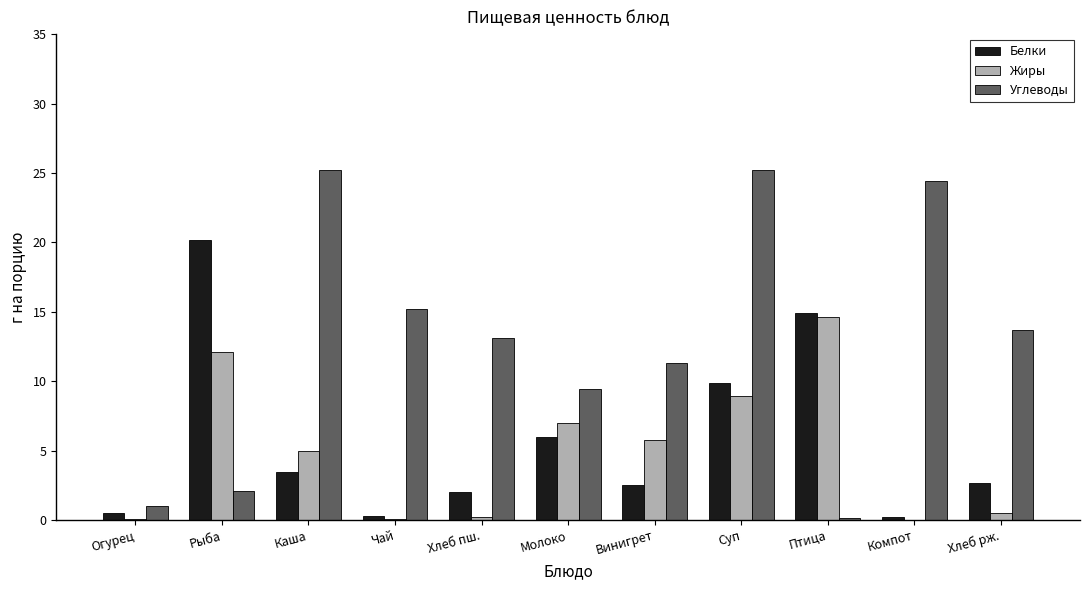

What is the greatest value displayed?

25.2